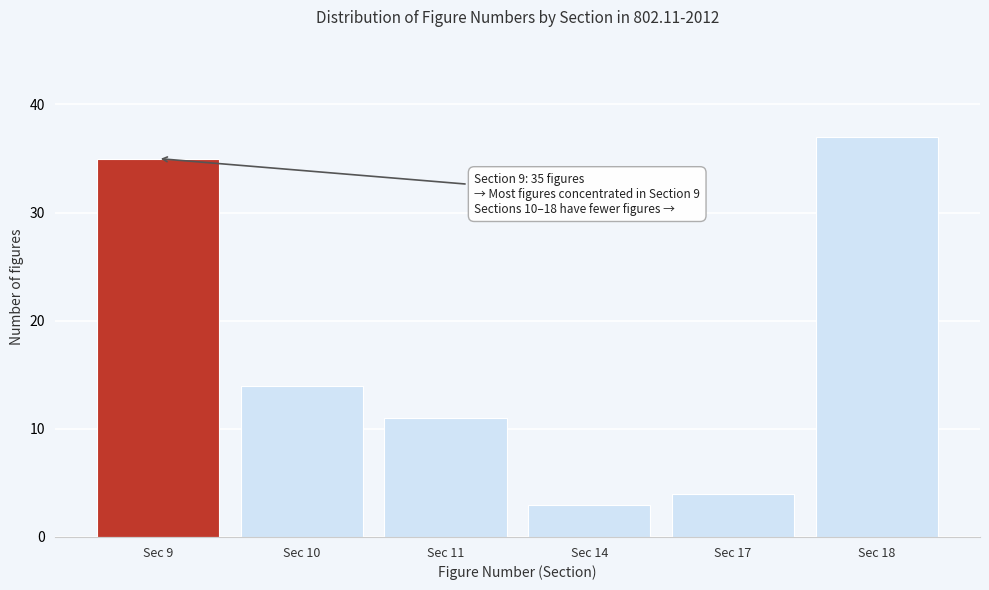

Reading left to right, list all the values displayed in this chart.

35	14	11	3	4	37